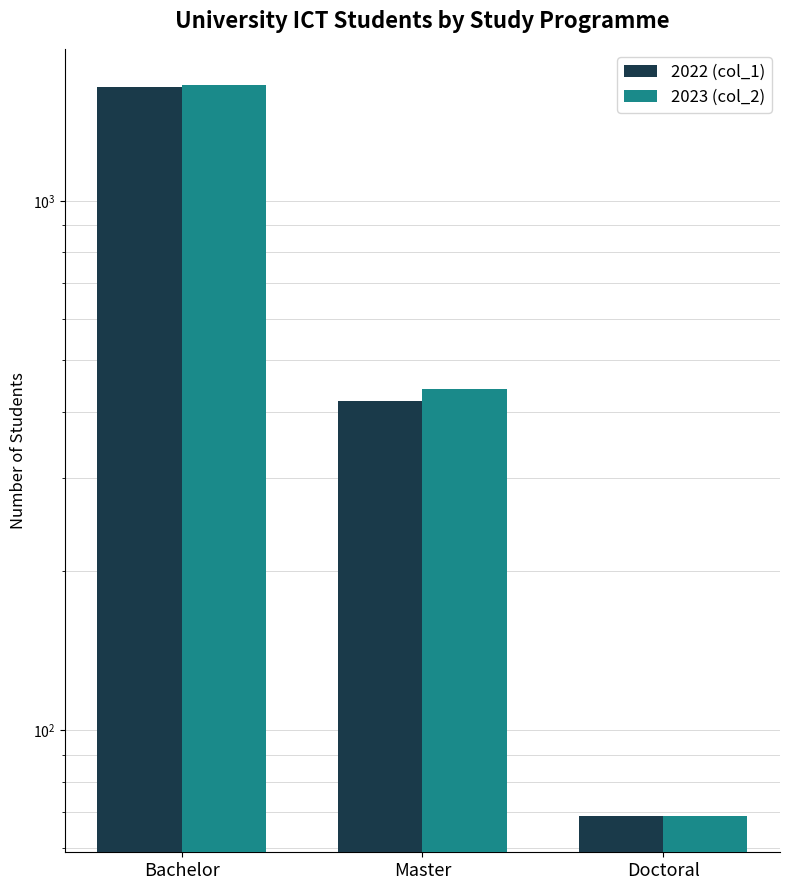

Reading left to right, list all the values displayed in this chart.

2022 (col_1): Bachelor=1643	Master=420	Doctoral=69
2023 (col_2): Bachelor=1655	Master=441	Doctoral=69